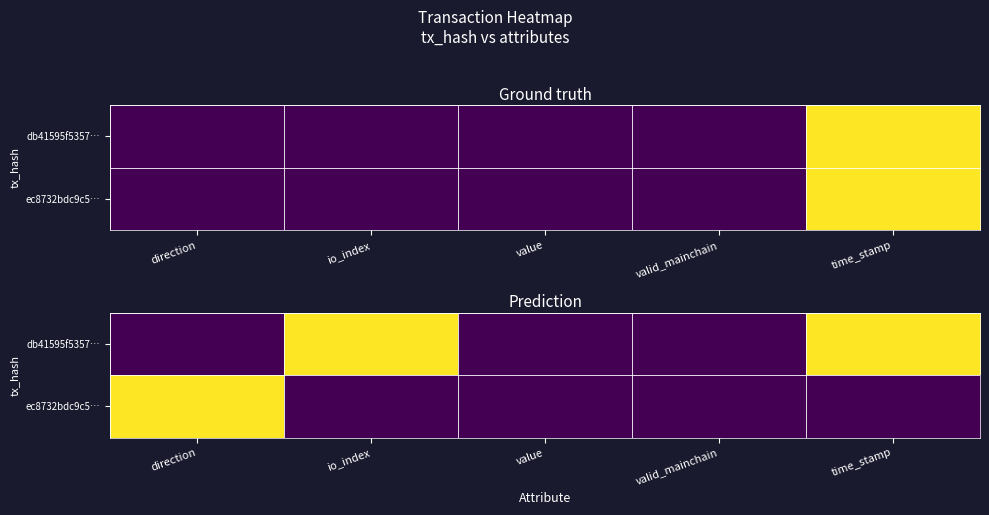

At direction, list the series in order from largest to smallest.

ec8732bdc9c5…, db41595f5357…